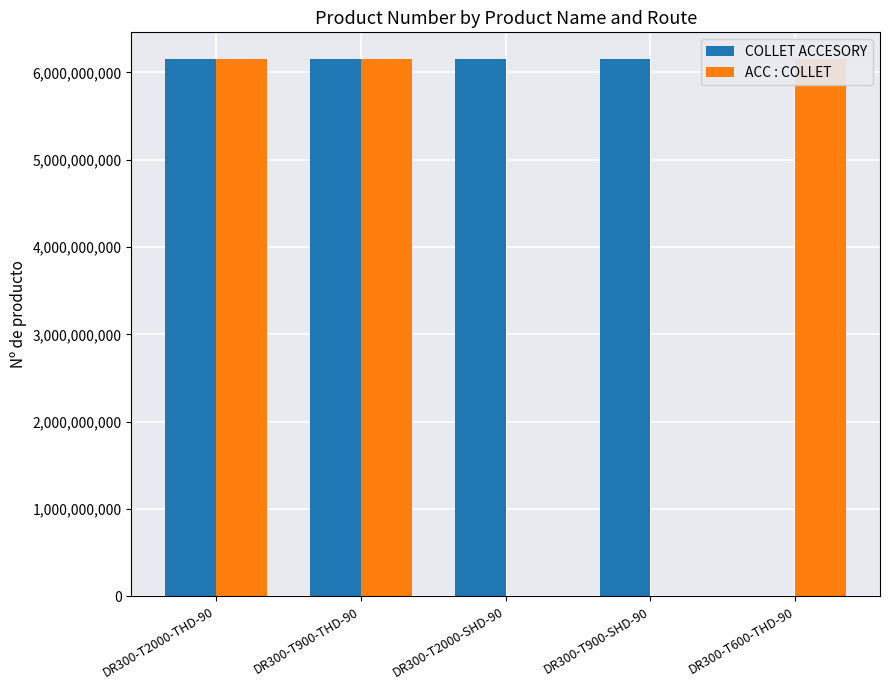

What are all the series names shown in the legend?

COLLET ACCESORY, ACC : COLLET